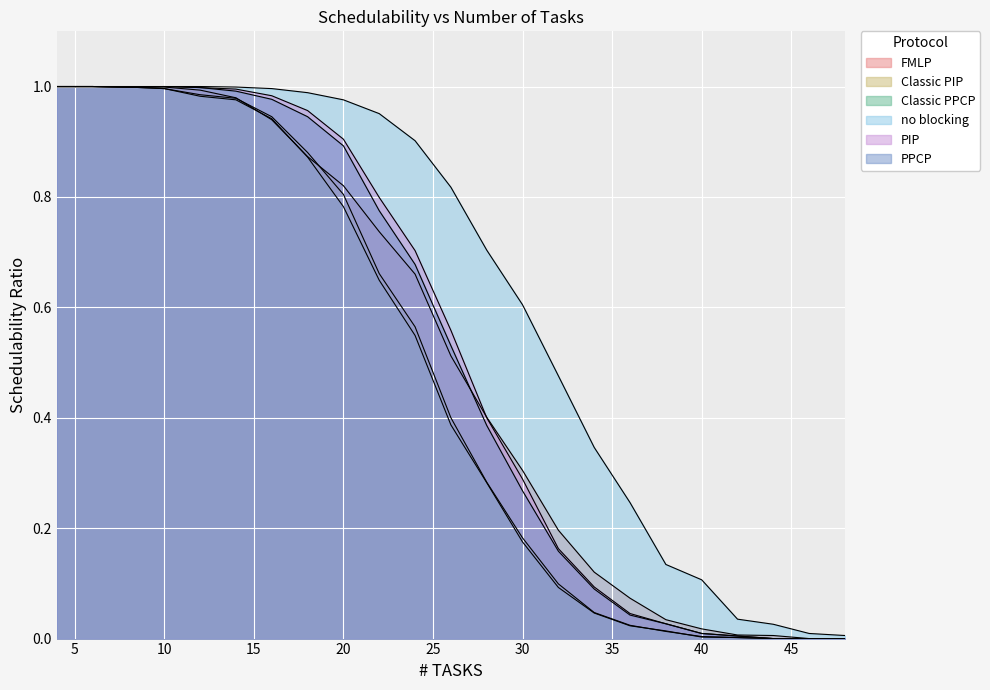

List the labels in order of PPCP value, smallest first.

44, 46, 48, 42, 40, 38, 36, 34, 32, 30, 28, 26, 24, 22, 20, 18, 16, 14, 12, 8, 4, 6, 10